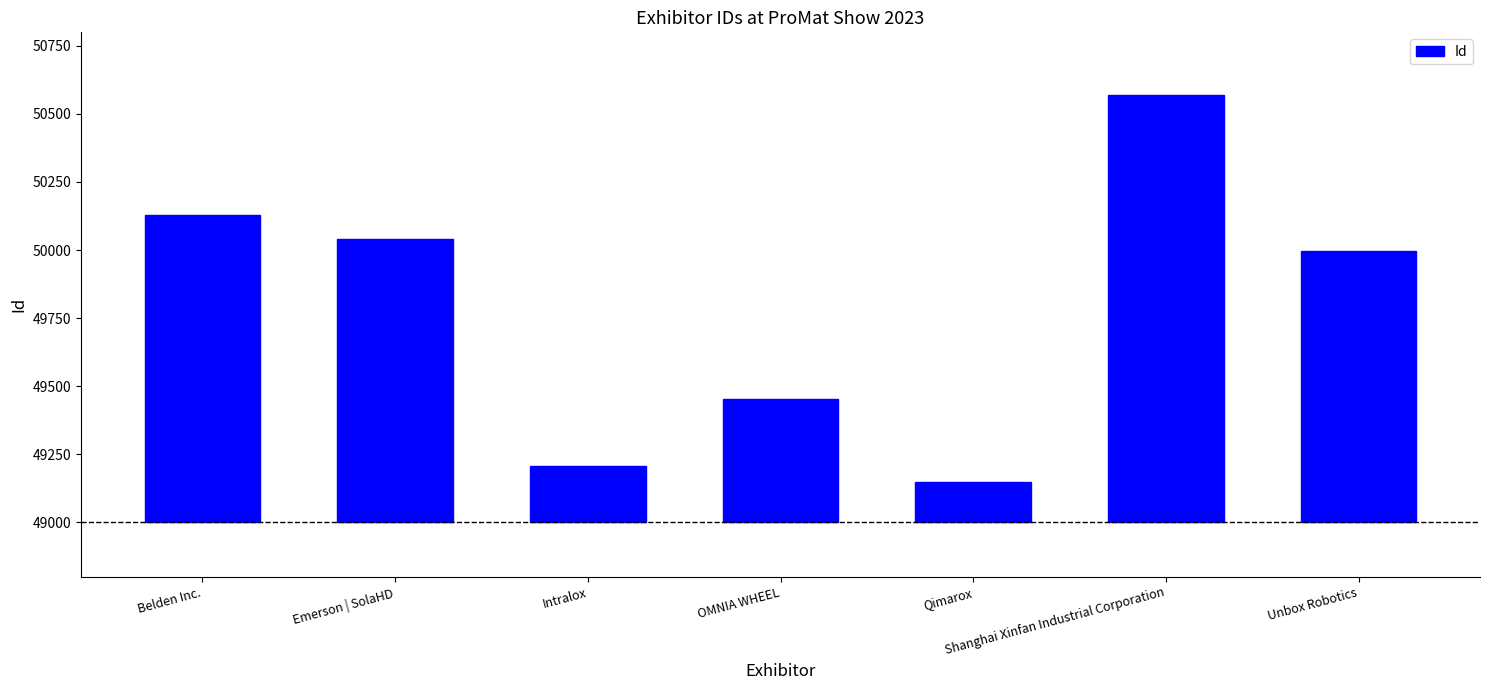

What is the sum of all values?

5538